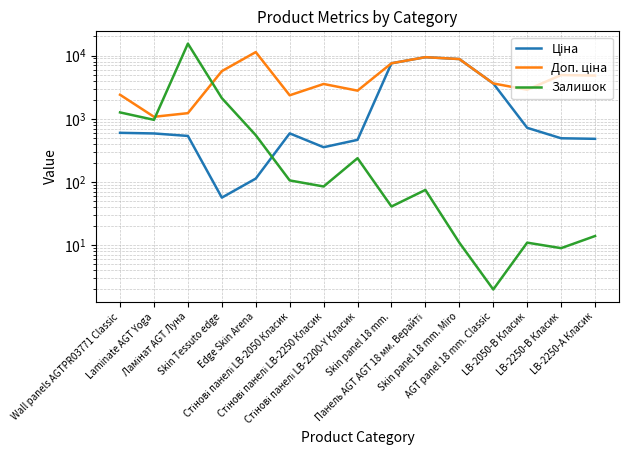

Which series has the widest spread of values?

Залишок